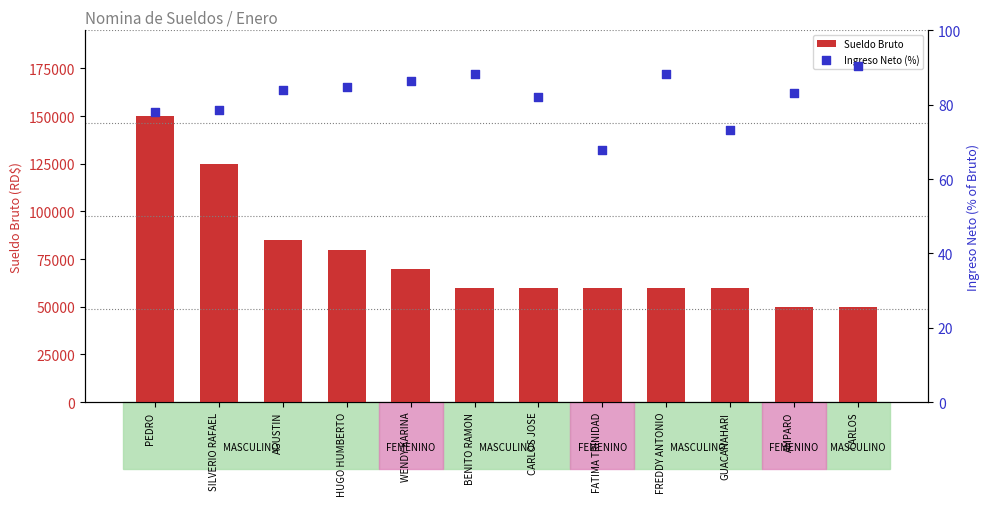

What are all the series names shown in the legend?

Sueldo Bruto, Ingreso Neto (%)